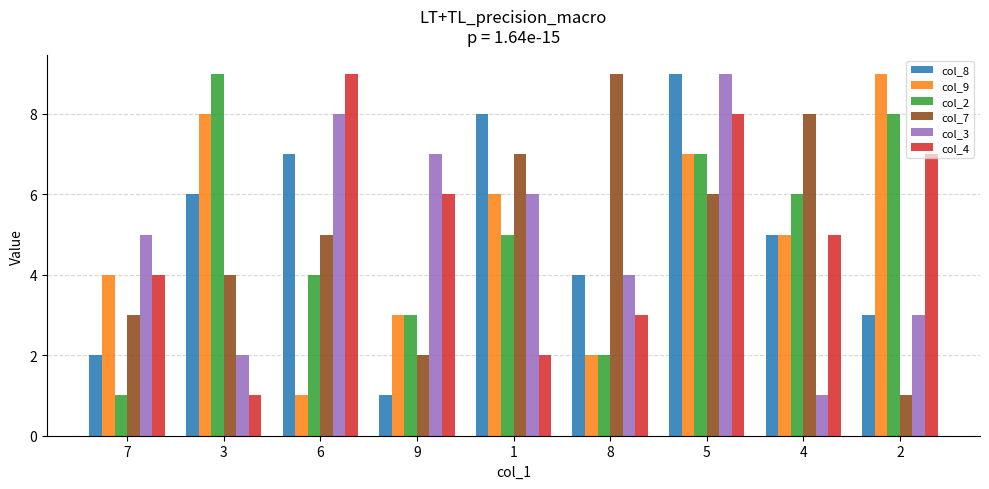

How many bars are there in total?

54